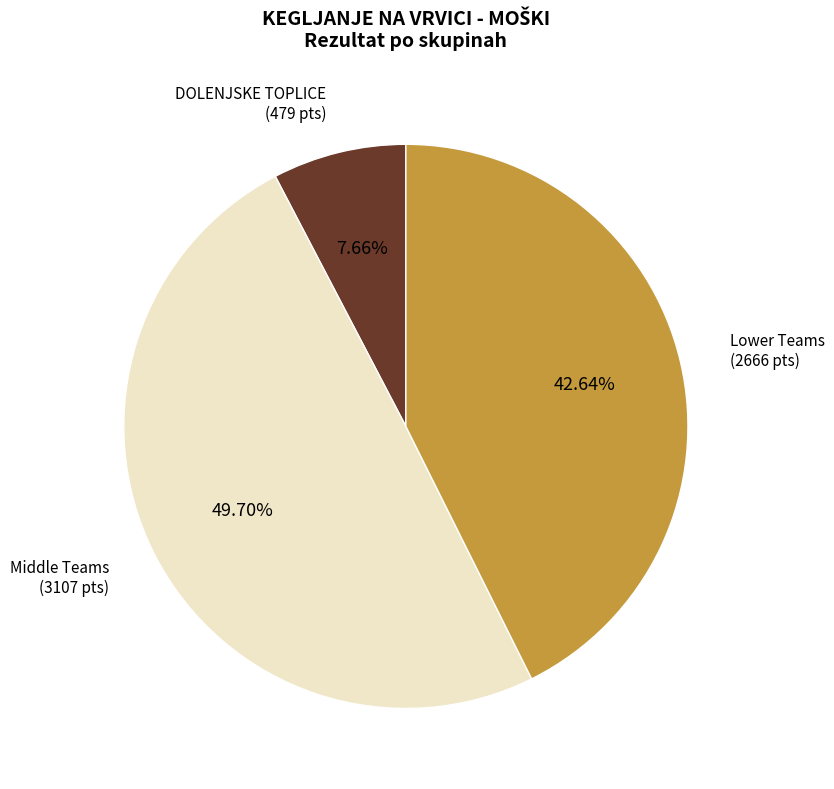

What is the ratio of the value at Middle Teams (3107 pts) to the value at Lower Teams (2666 pts)?

1.2